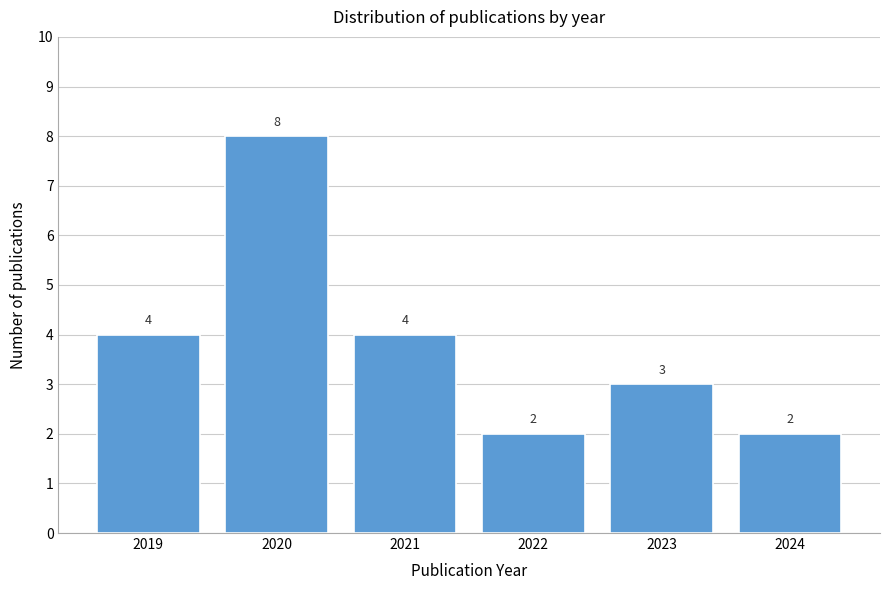

Reading right to left, list all the values displayed in this chart.

2	3	2	4	8	4